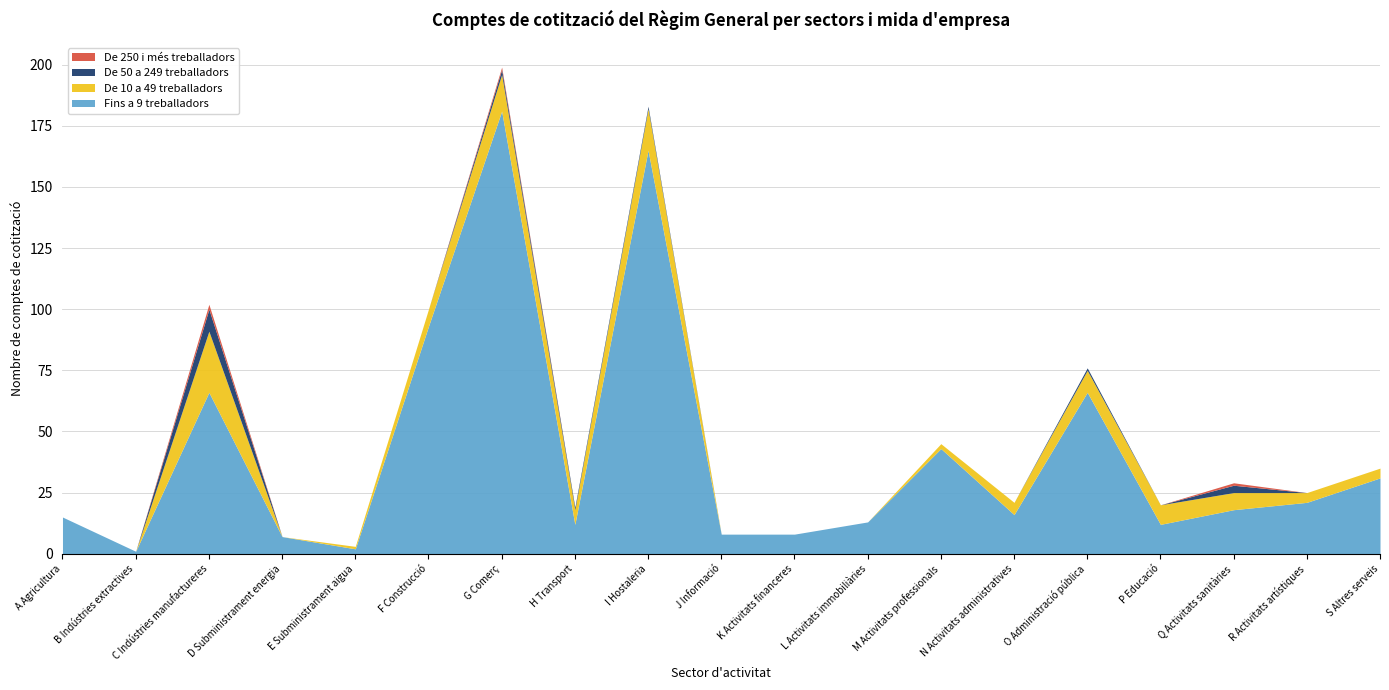

Is the value of De 50 a 249 treballadors at C Indústries manufactureres greater than the value of De 10 a 49 treballadors at H Transport?

Yes